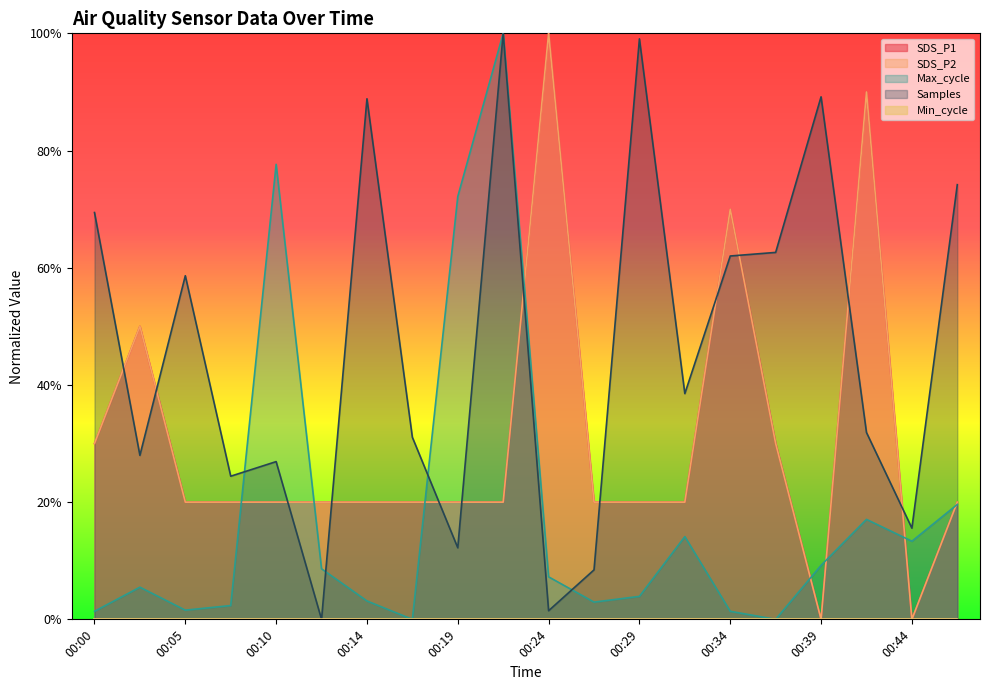

True or false: SDS_P1 has more than 0 interior local peaks.

True